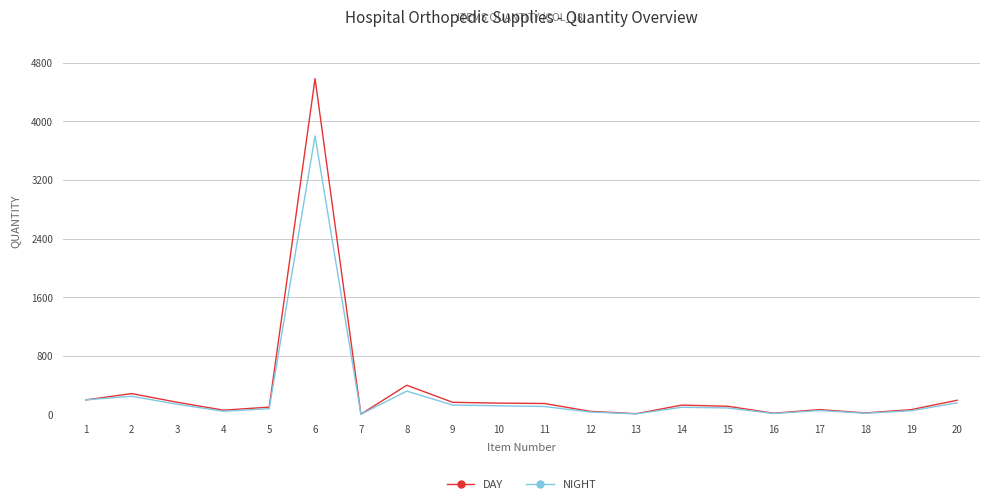

At how many categories does at least one series exceed 1327?

1